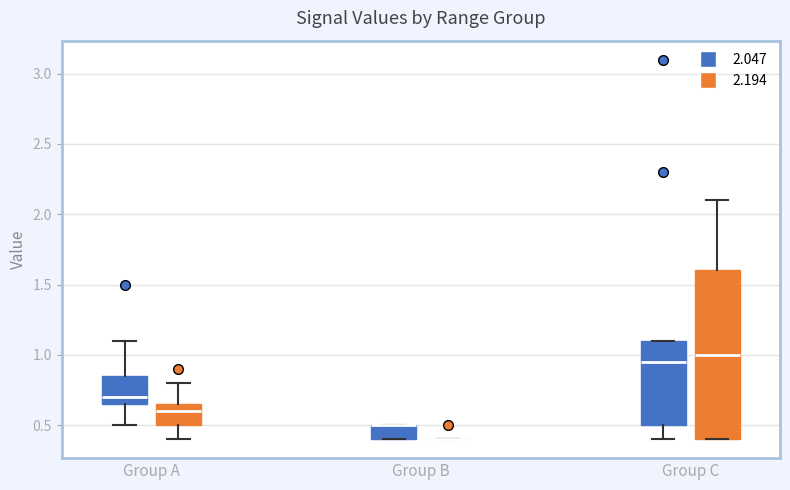

Reading left to right, read every box against the y-axis: the position of its median line, the range the box covers, and the ends of its whiskers. The values are not printed on the chart, so give them approximately, as read against the axis.

Group A (2.047): median 0.70, box 0.65 to 0.85, whiskers 0.50 to 1.10
Group A (2.194): median 0.60, box 0.50 to 0.65, whiskers 0.40 to 0.80
Group B (2.047): median 0.50 (drawn on the box's upper edge), box 0.40 to 0.50, whiskers 0.40 to 0.50
Group B (2.194): box collapsed to a line at 0.40, whiskers 0.40 to 0.40
Group C (2.047): median 0.95, box 0.50 to 1.10, whiskers 0.40 to 1.10
Group C (2.194): median 1.00, box 0.40 to 1.60, whiskers 0.40 to 2.10